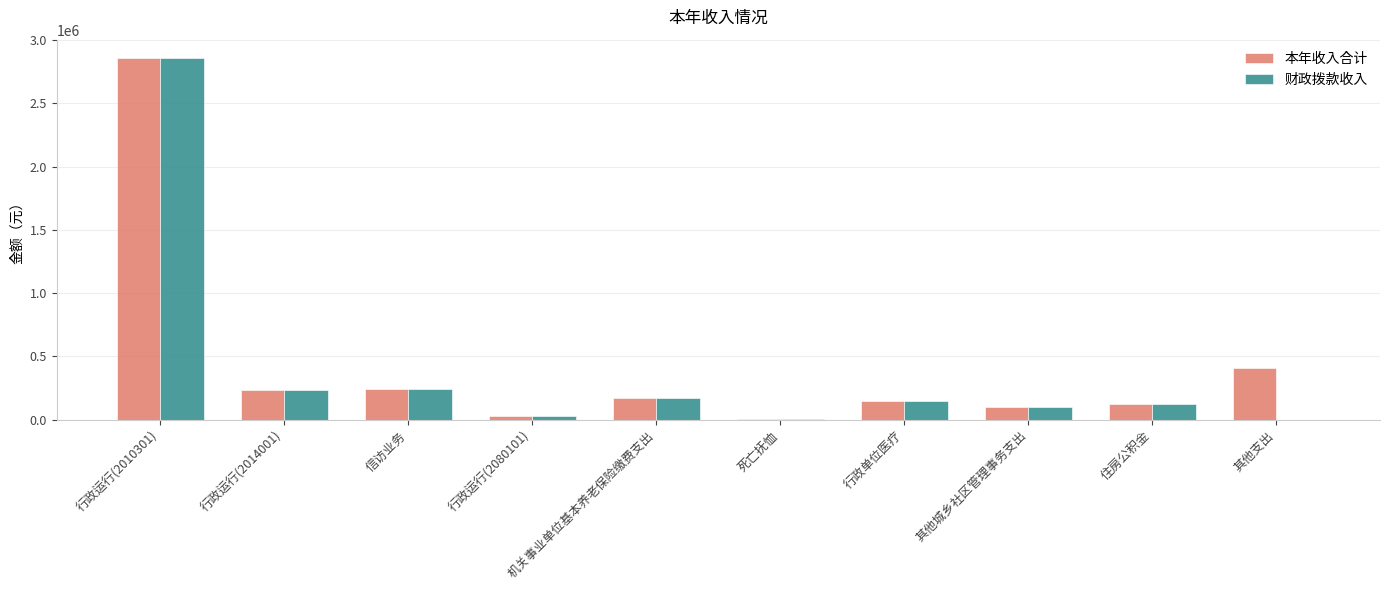

Which series has the largest total across all categories?

本年收入合计